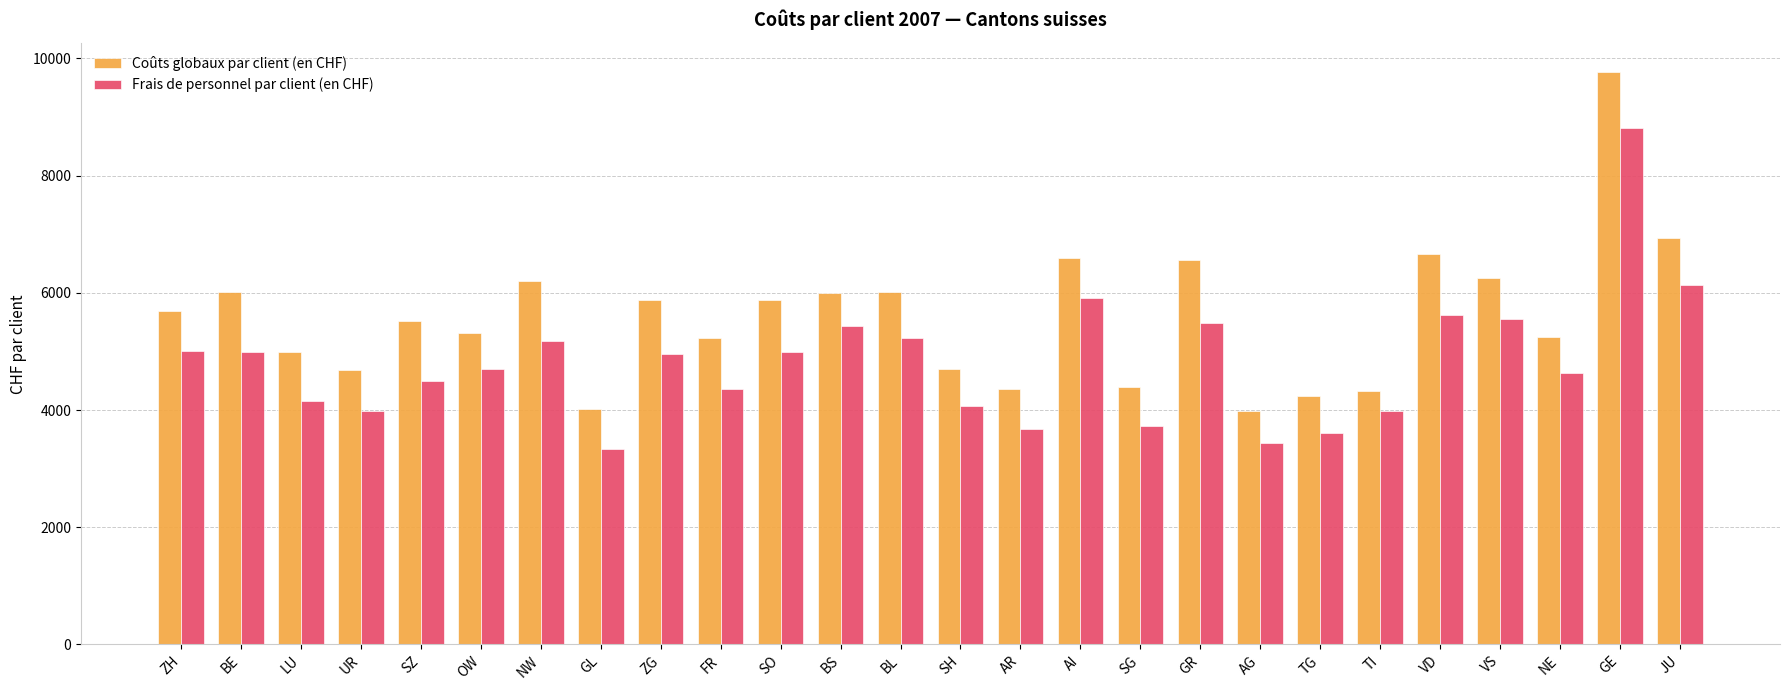

Which series has the largest total across all categories?

Coûts globaux par client (en CHF)